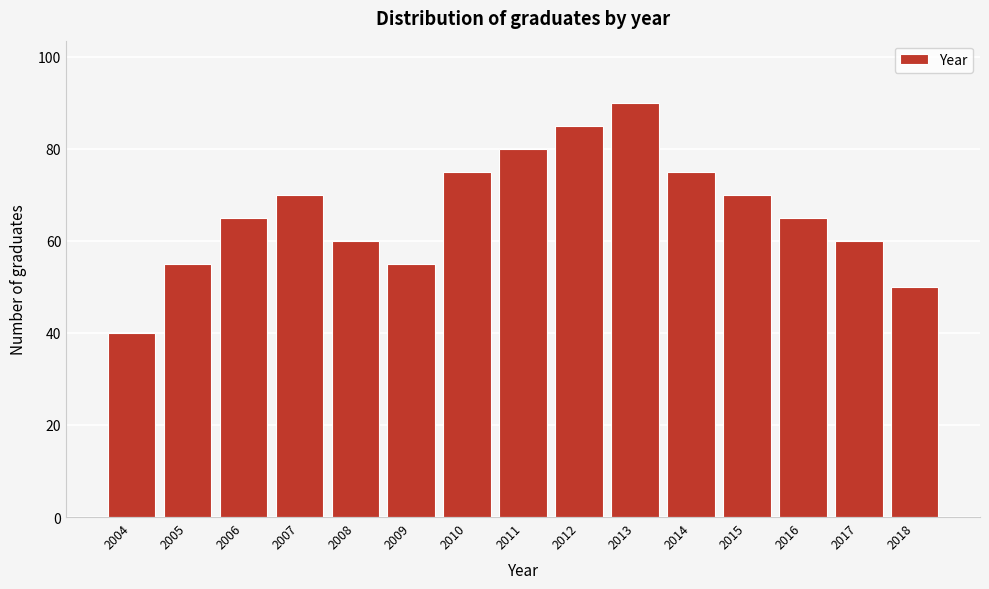

Reading left to right, list all the values displayed in this chart.

2004=40	2005=55	2006=65	2007=70	2008=60	2009=55	2010=75	2011=80	2012=85	2013=90	2014=75	2015=70	2016=65	2017=60	2018=50